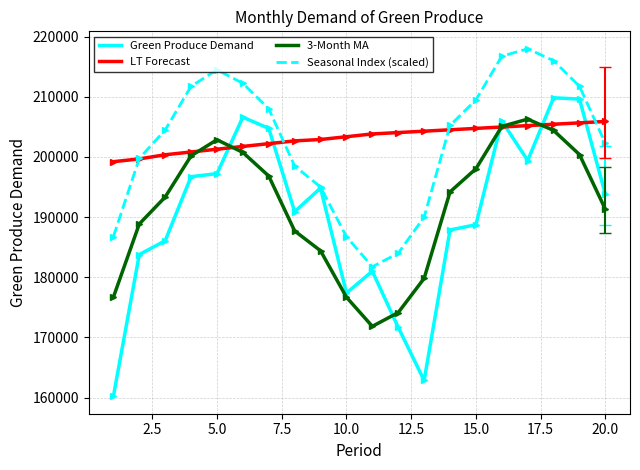

In Seasonal Index (scaled), how many points are lower than both neighbors (excluding endpoints)?

1